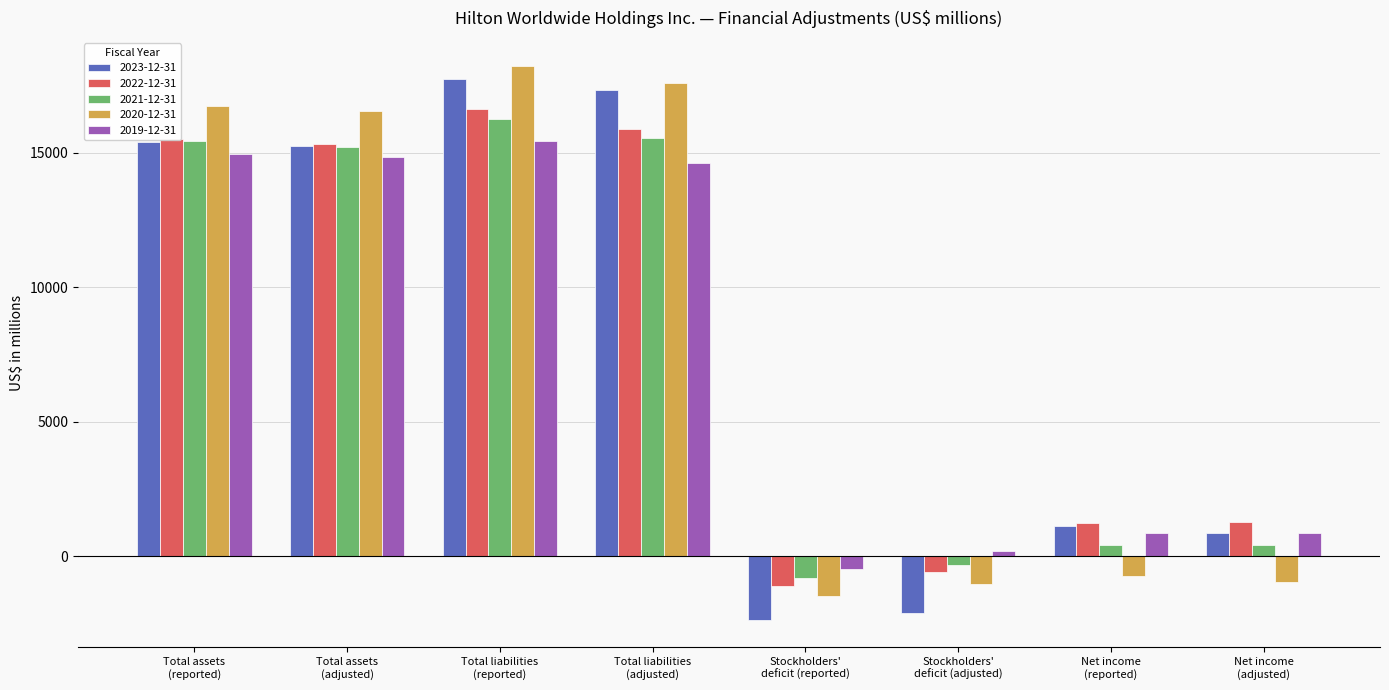

Is it true that 2023-12-31 equals 28142 at Total liabilities
(reported)?

False